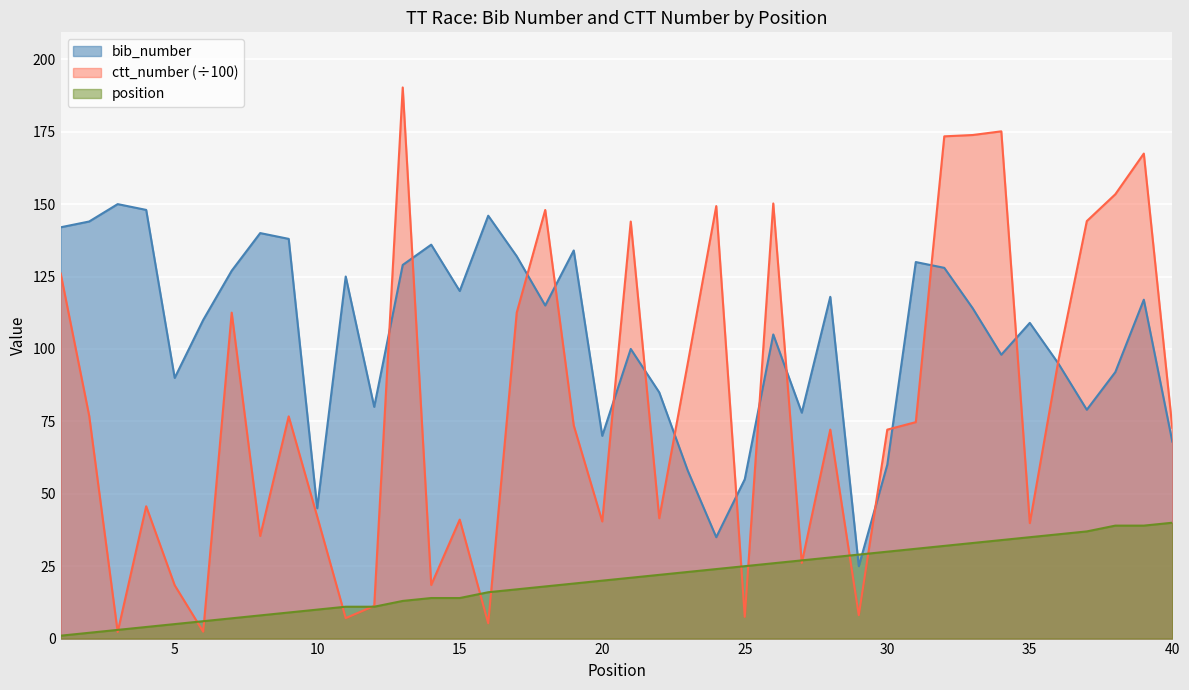

What is the difference between the second highest and second lowest values in the ctt_number series?

172.7